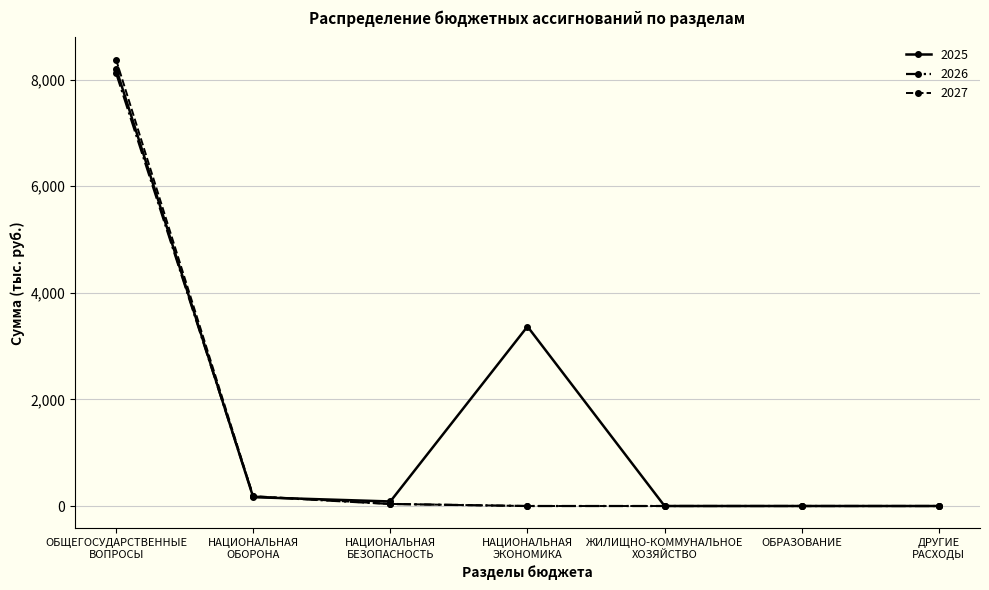

What is the maximum value shown in the chart?

8372.1